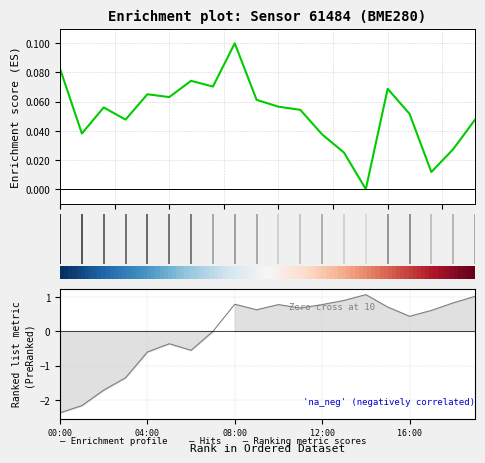

What value does the humidity series have at 01:00?

-2.2